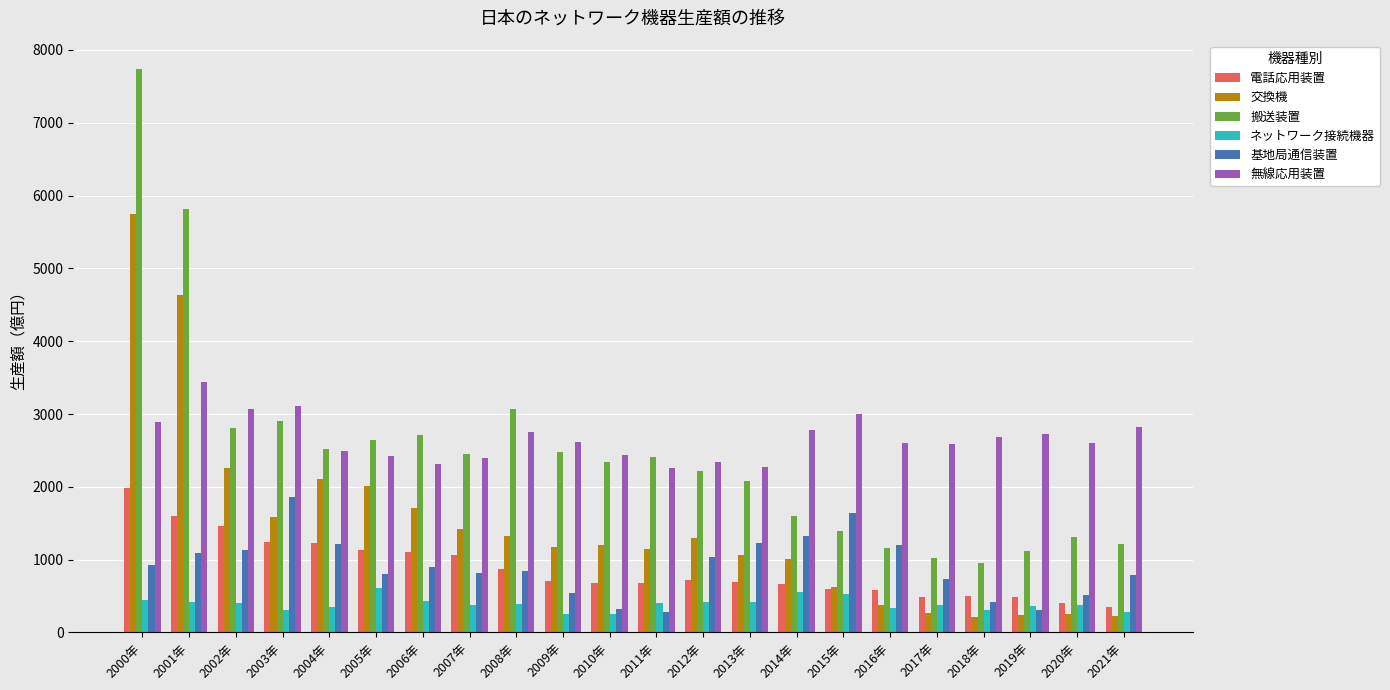

Rank the series by their maximum value, from lowest to highest.

ネットワーク接続機器, 基地局通信装置, 電話応用装置, 無線応用装置, 交換機, 搬送装置